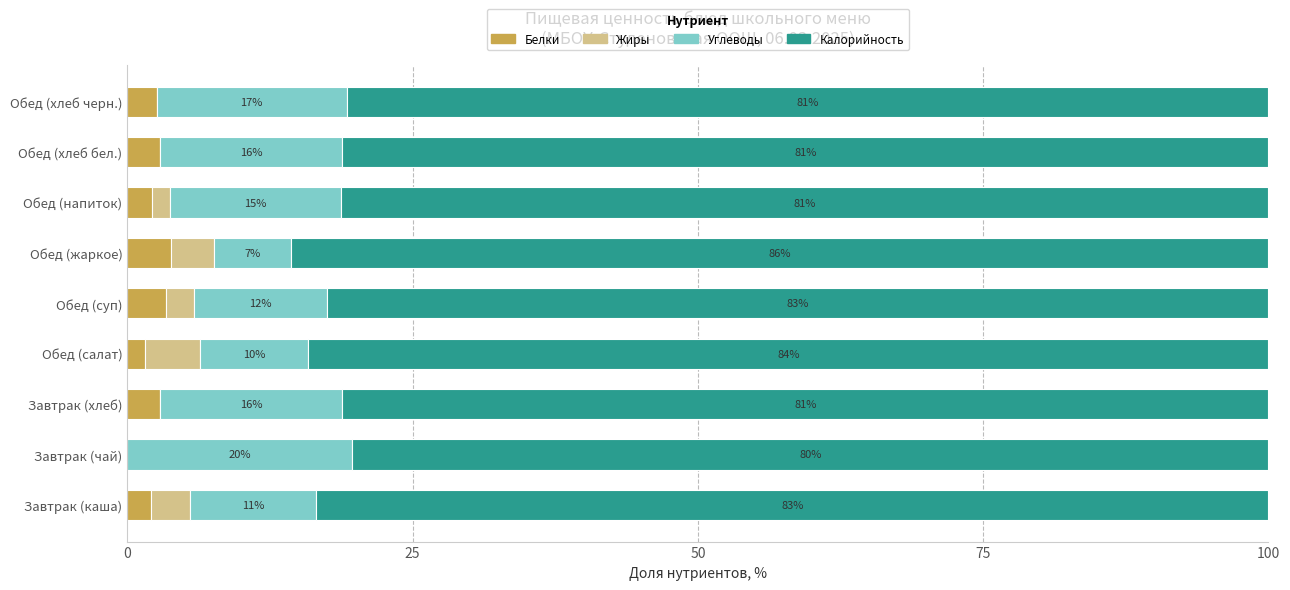

What is the total value across all series at Обед (напиток)?

100.0